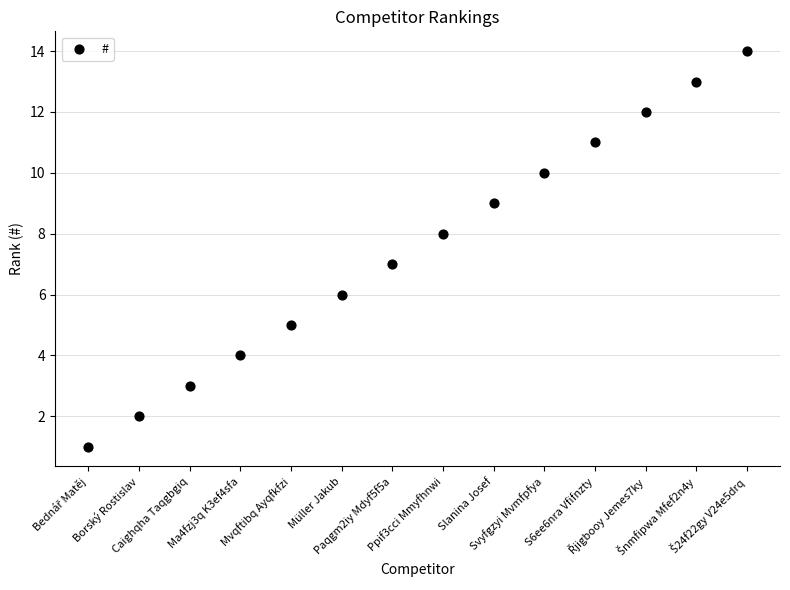

What is the range of Y values (max minus min)?

13